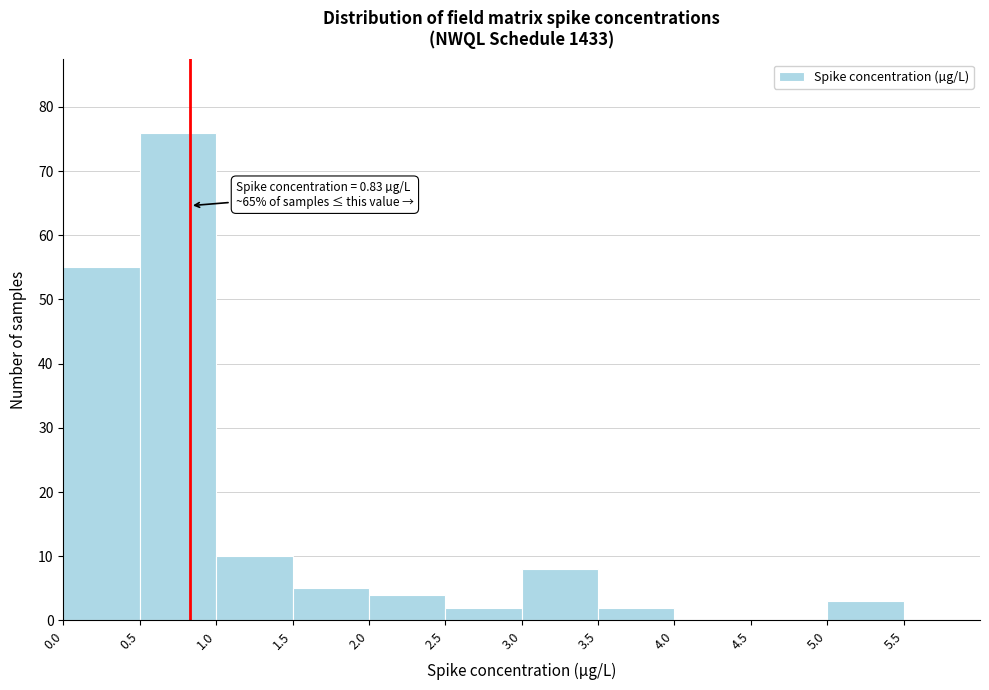

Over which range of the x-axis is the bar tallest?

0.5 to 1.0